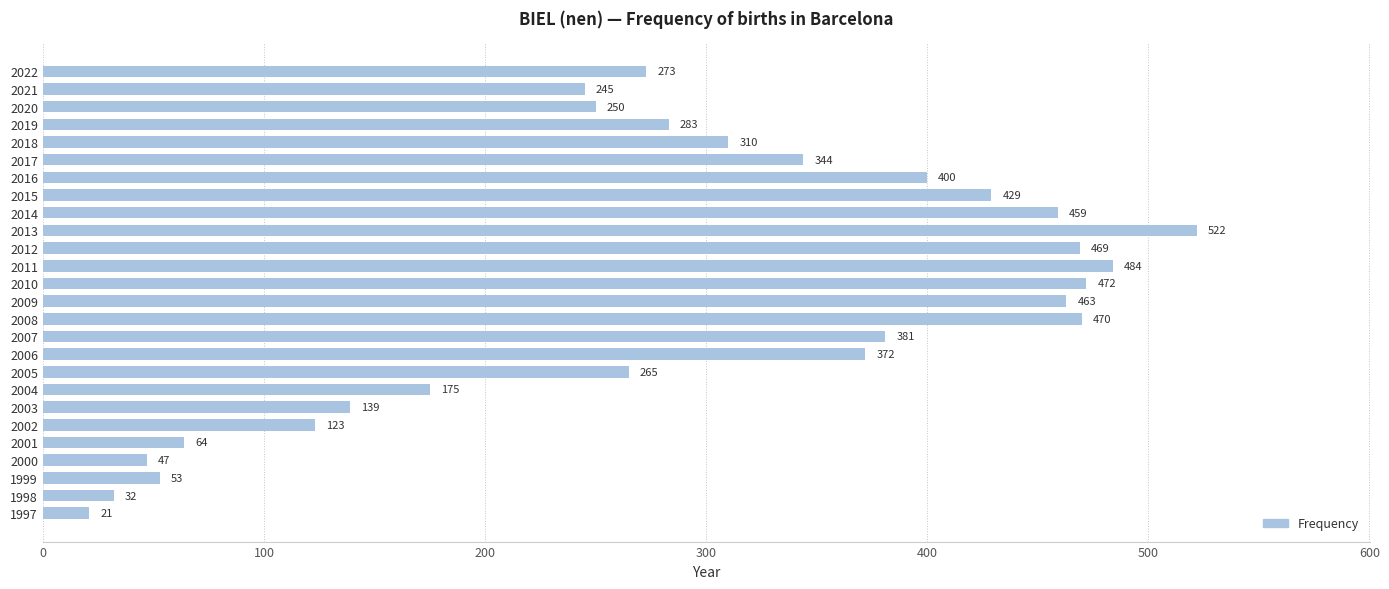

What value does the data have at 2022, to the nearest 100?

300